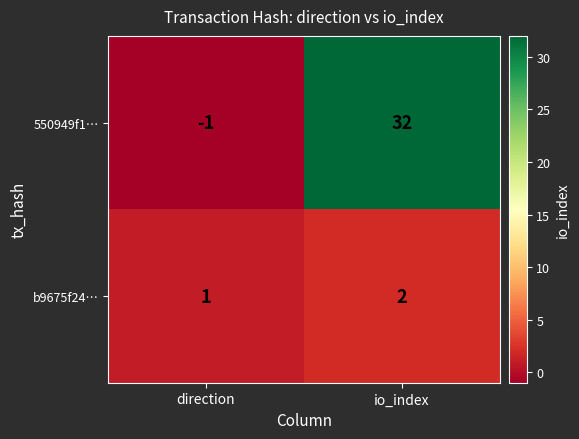

What is the difference between the maximum and minimum values in the 550949f1… series?

33